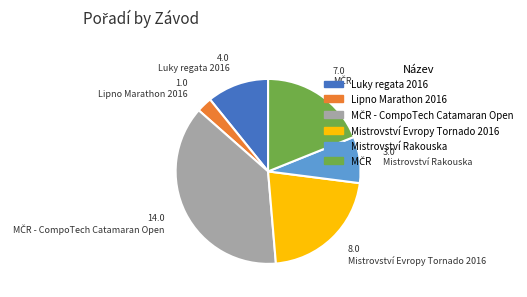

Is the sum of Mistrovství Rakouska and Lipno Marathon 2016 greater than half?

No